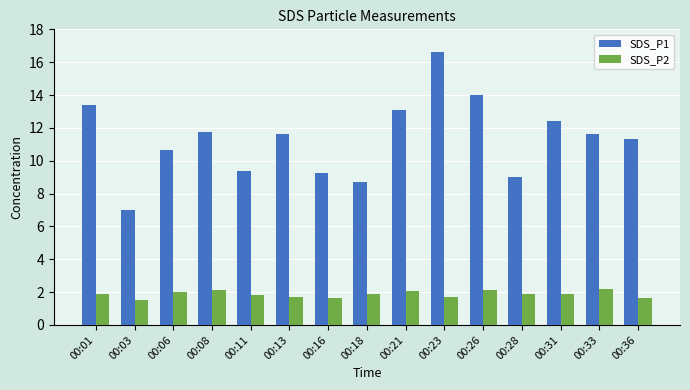

Are the bars horizontal?

No